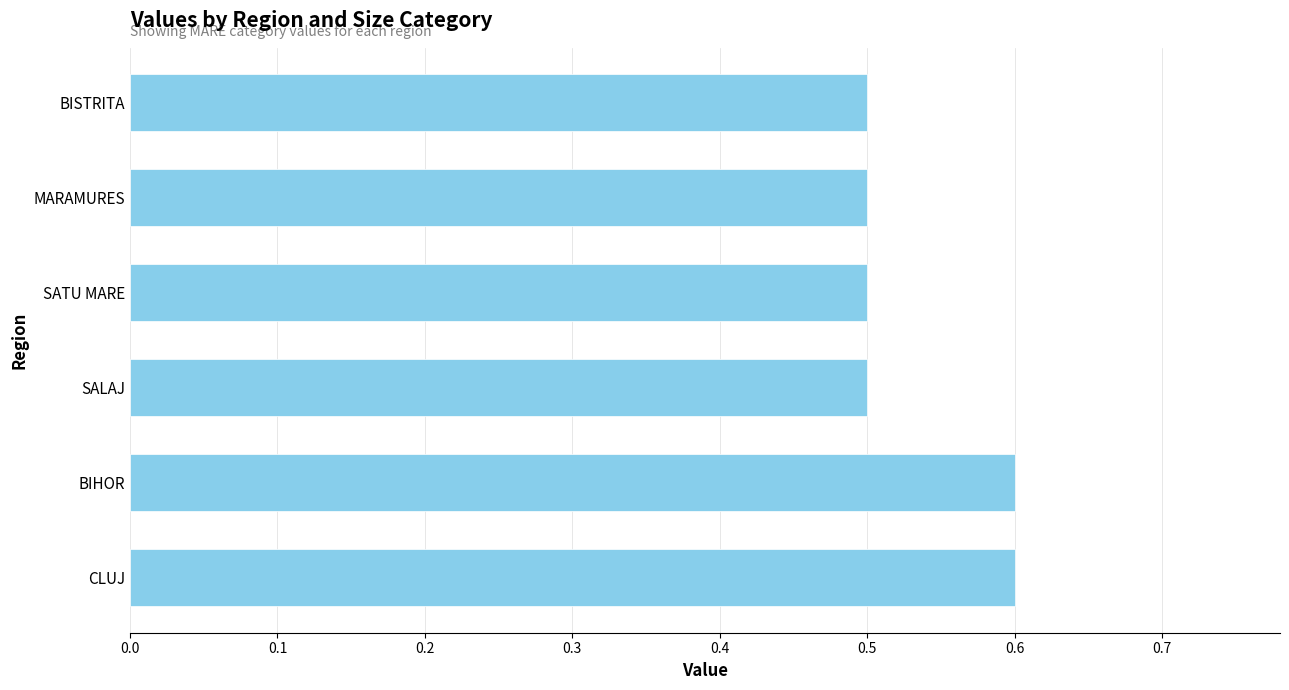

Read the value at BIHOR.

0.6